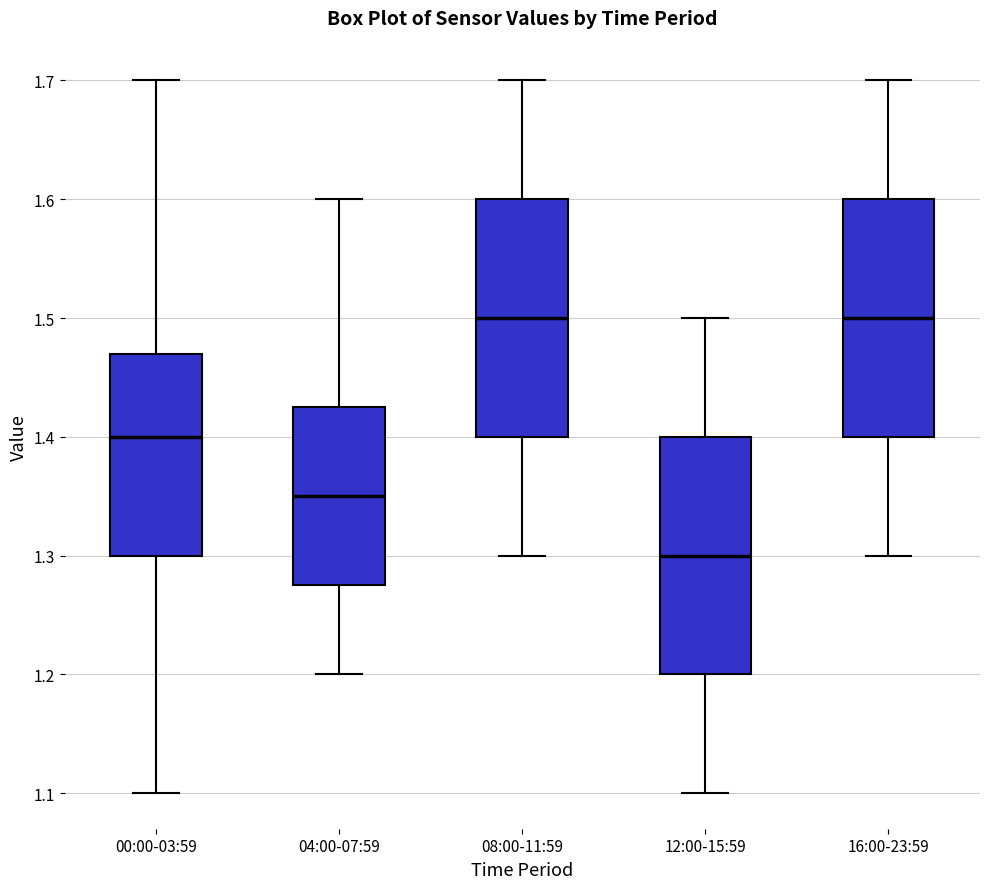

Reading left to right, read every box against the y-axis: the position of its median line, the range the box covers, and the ends of its whiskers. The values are not printed on the chart, so give them approximately, as read against the axis.

00:00-03:59: median 1.40, box 1.30 to 1.47, whiskers 1.10 to 1.70
04:00-07:59: median 1.35, box 1.28 to 1.43, whiskers 1.20 to 1.60
08:00-11:59: median 1.50, box 1.40 to 1.60, whiskers 1.30 to 1.70
12:00-15:59: median 1.30, box 1.20 to 1.40, whiskers 1.10 to 1.50
16:00-23:59: median 1.50, box 1.40 to 1.60, whiskers 1.30 to 1.70